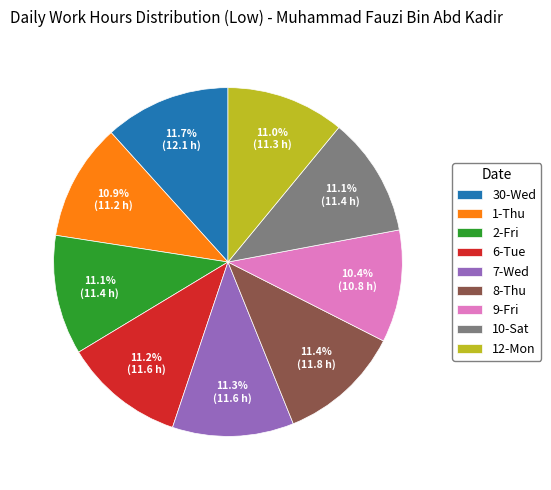

What portion of the pie excludes 1-Thu?

89.1%